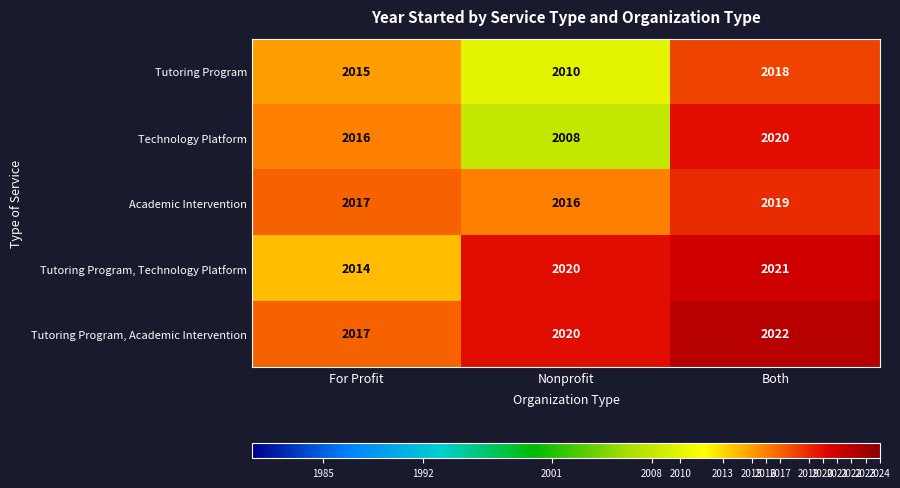

Which category has the highest value across all series?

Both